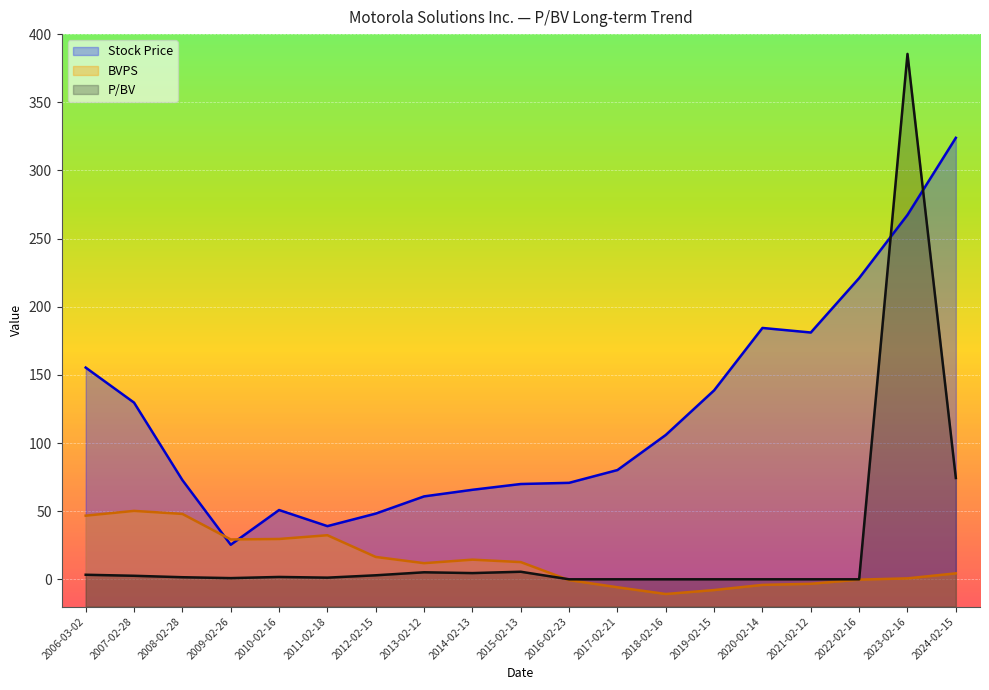

What are all the series names shown in the legend?

Stock Price, BVPS, P/BV